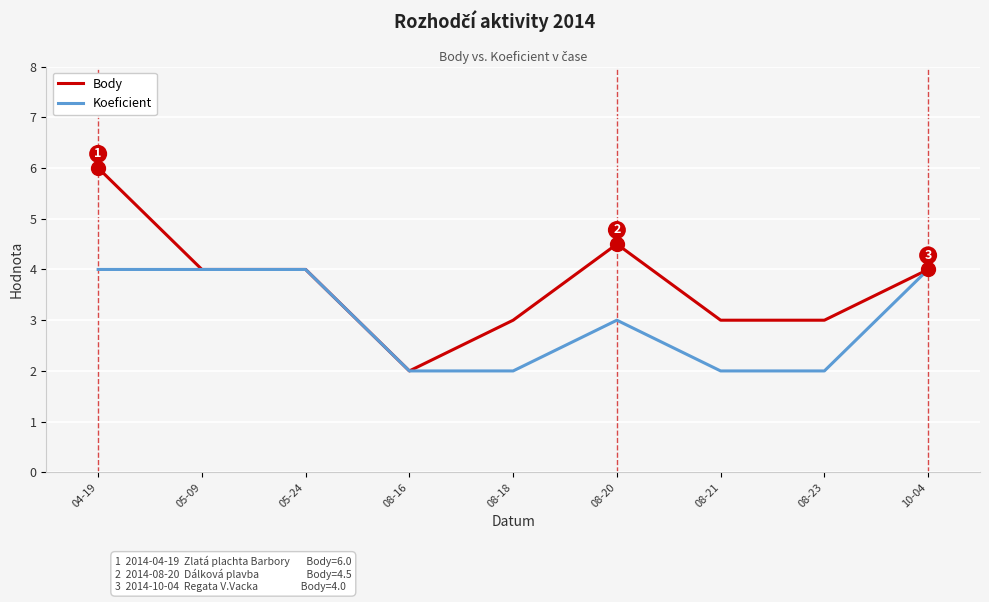

At 08-20, list the series in order from largest to smallest.

Body, Koeficient